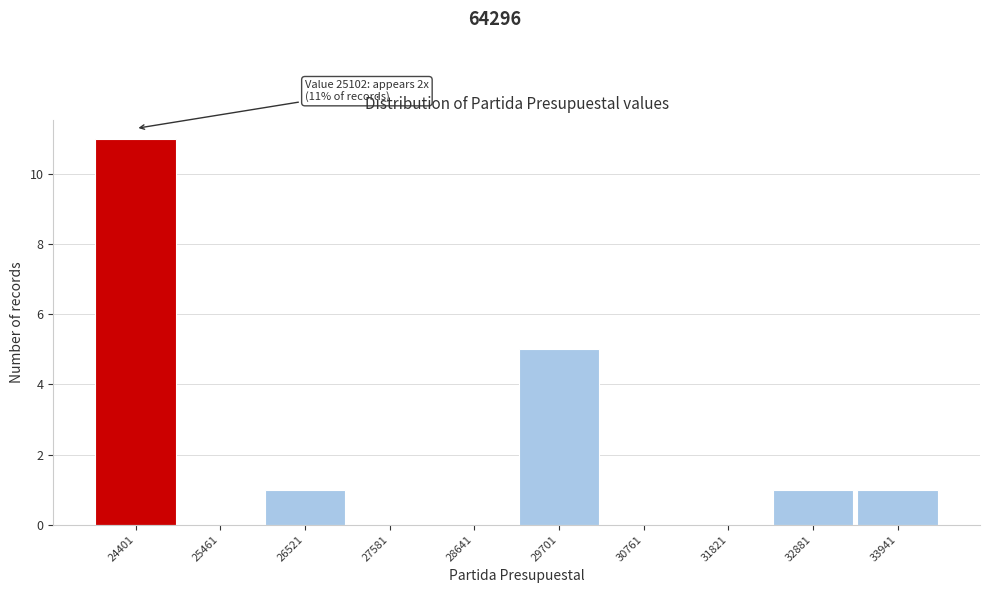

Reading left to right, list all the values displayed in this chart.

24401=11	25461=0	26521=1	27581=0	28641=0	29701=5	30761=0	31821=0	32881=1	33941=1